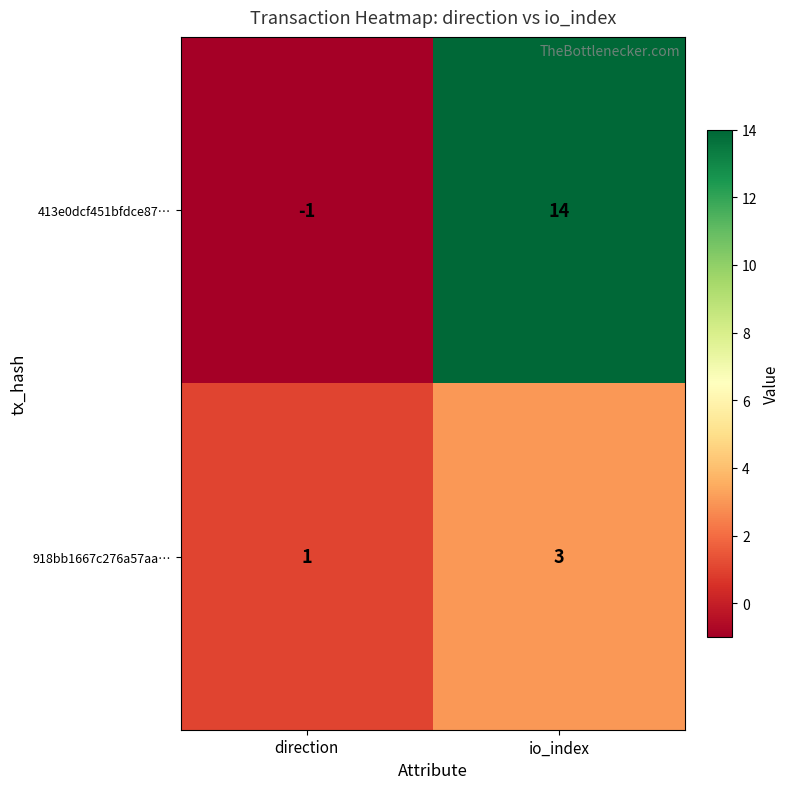

Reading left to right, what are all the values shown in this chart?

413e0dcf451bfdce87…: direction=-1	io_index=14
918bb1667c276a57aa…: direction=1	io_index=3